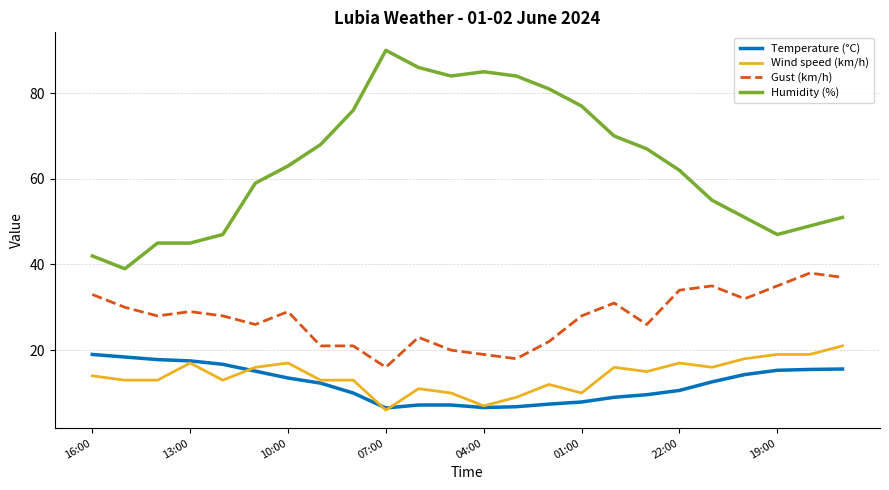

What is the maximum value shown in the chart?

90.0